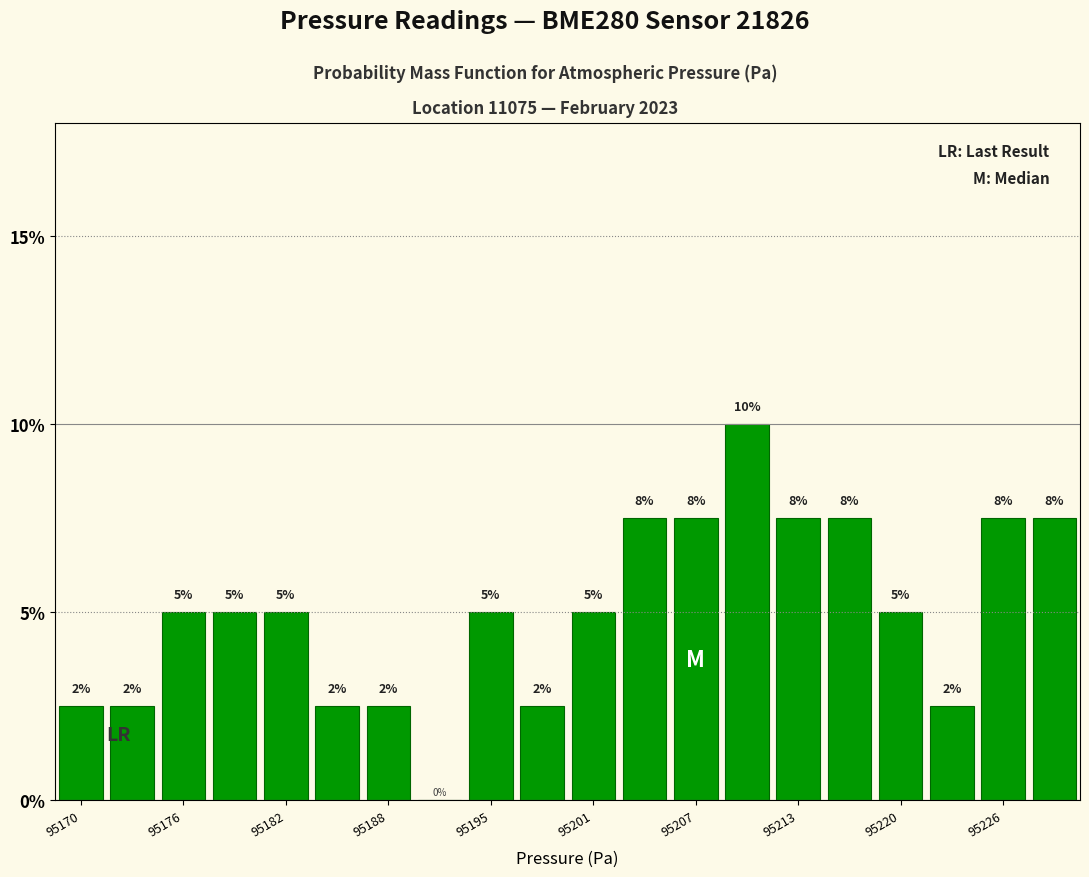

Read against the x-axis, roughly where is the centre of the tallest bar?

95210